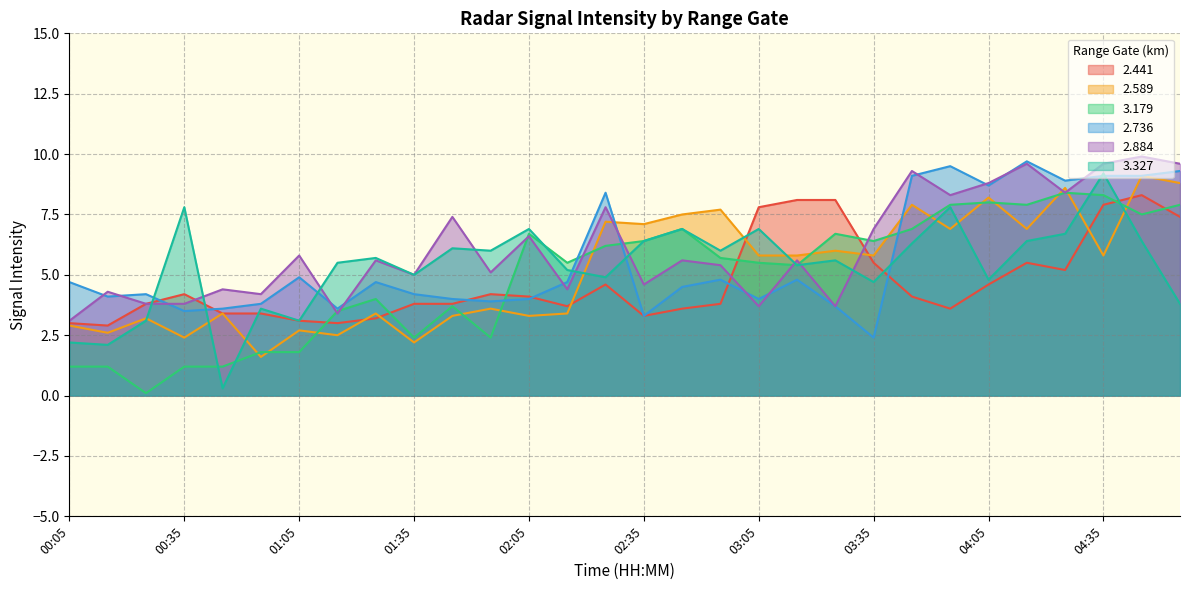

What is the value of the 2.589 point at the 17th from the left?

7.5